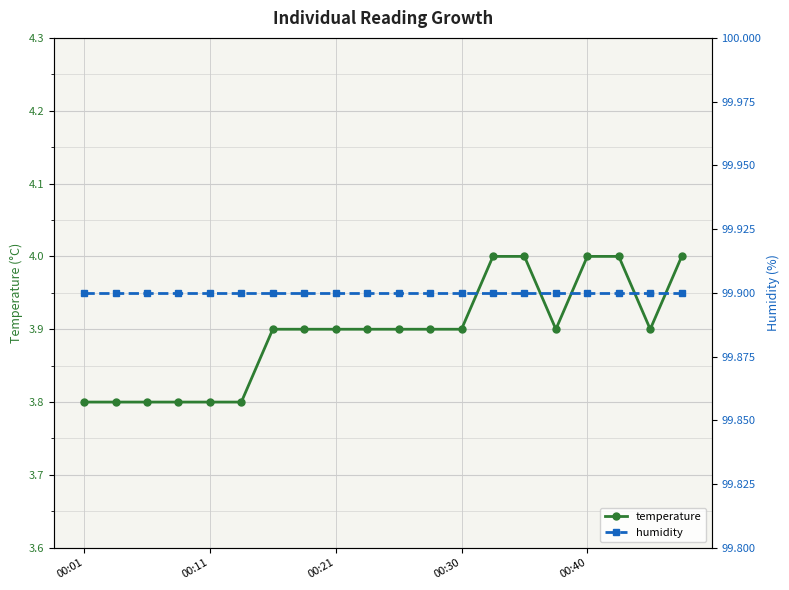

What is the maximum value for temperature?

4.0